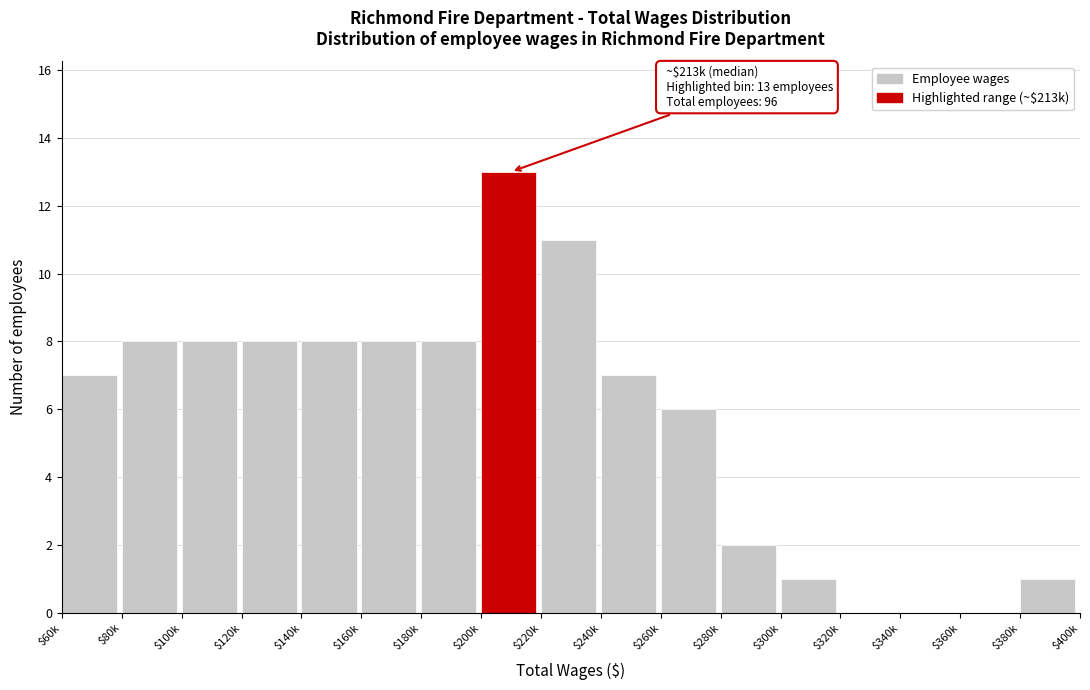

The value at $200k is 9. True or false?

False